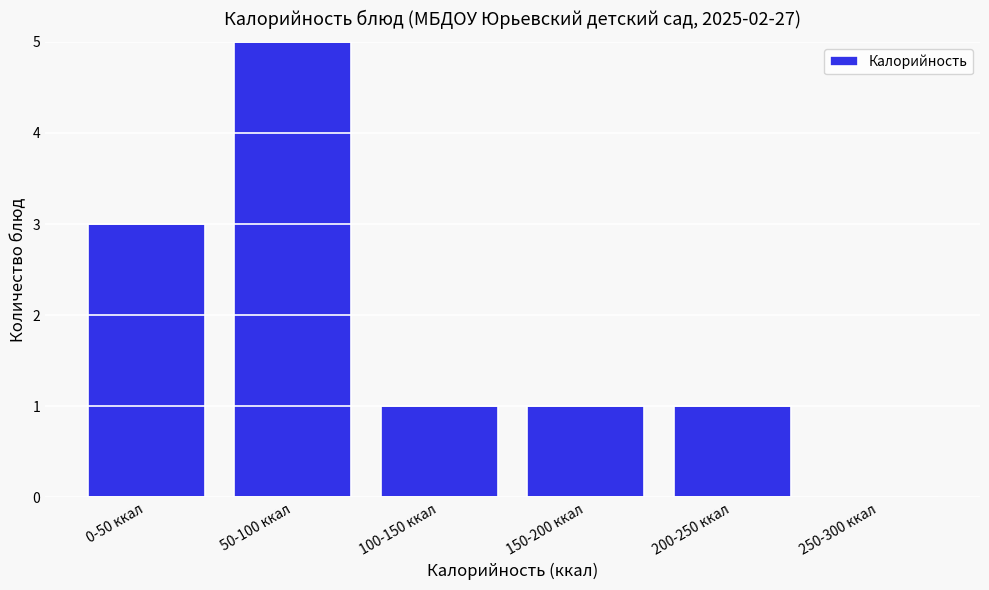

Reading left to right, transcribe all the data shown in this chart.

0-50 ккал=3	50-100 ккал=5	100-150 ккал=1	150-200 ккал=1	200-250 ккал=1	250-300 ккал=0